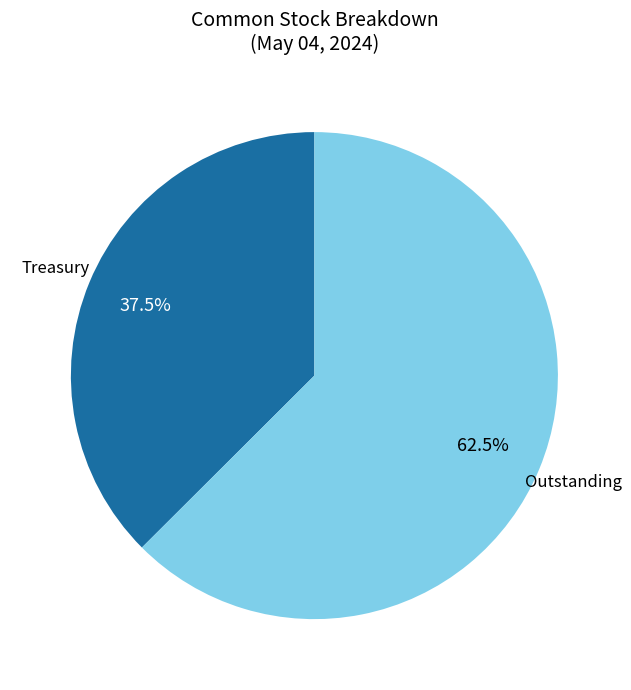

Is there any slice that represents more than half of the pie?

Yes